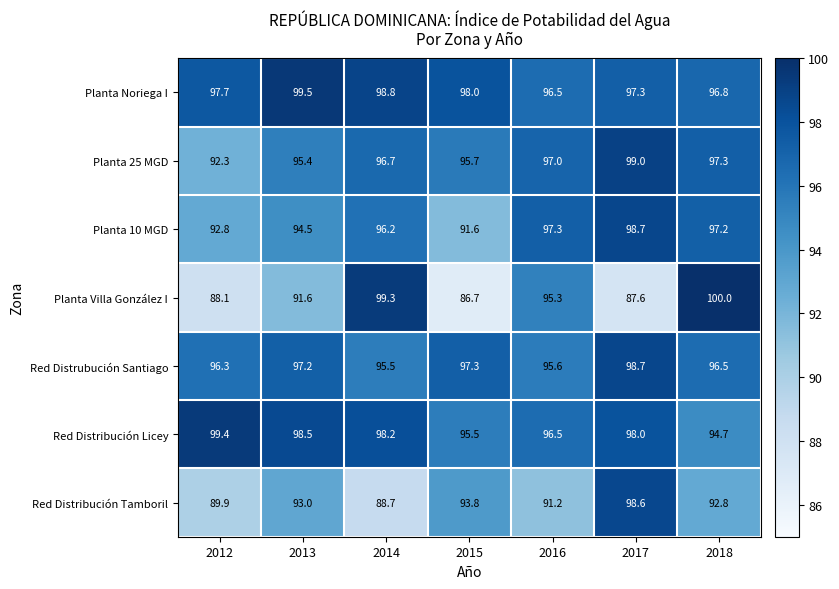

At which category is the sum across all series the highest?

2017